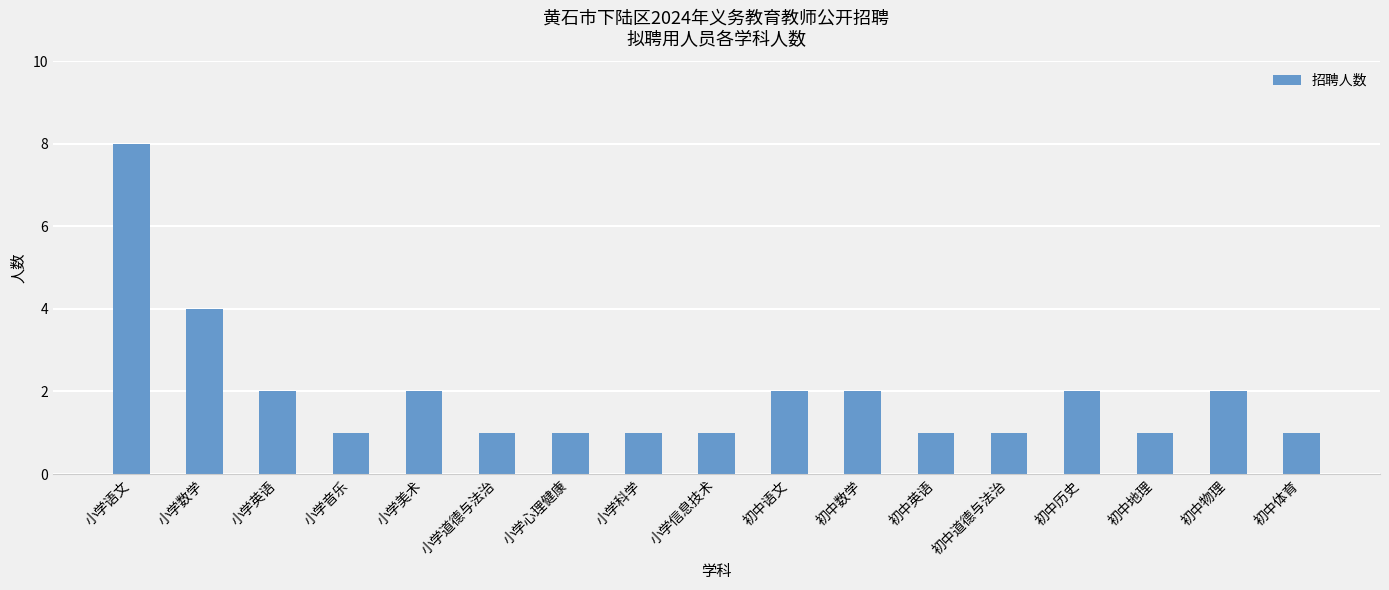

What is the label of the 17th bar from the right?

小学语文